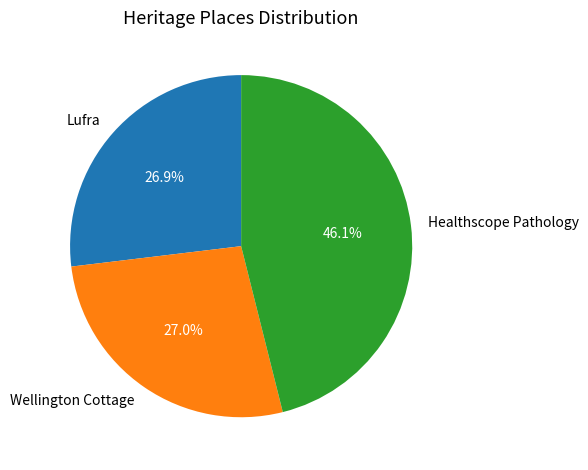

What is the largest slice in the pie chart?

Healthscope Pathology